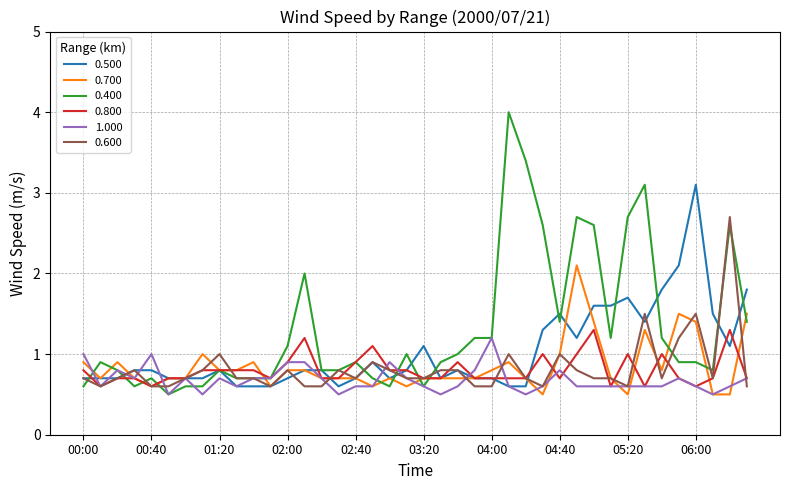

What is the difference between the second highest and second lowest values in the 0.800 series?

0.7